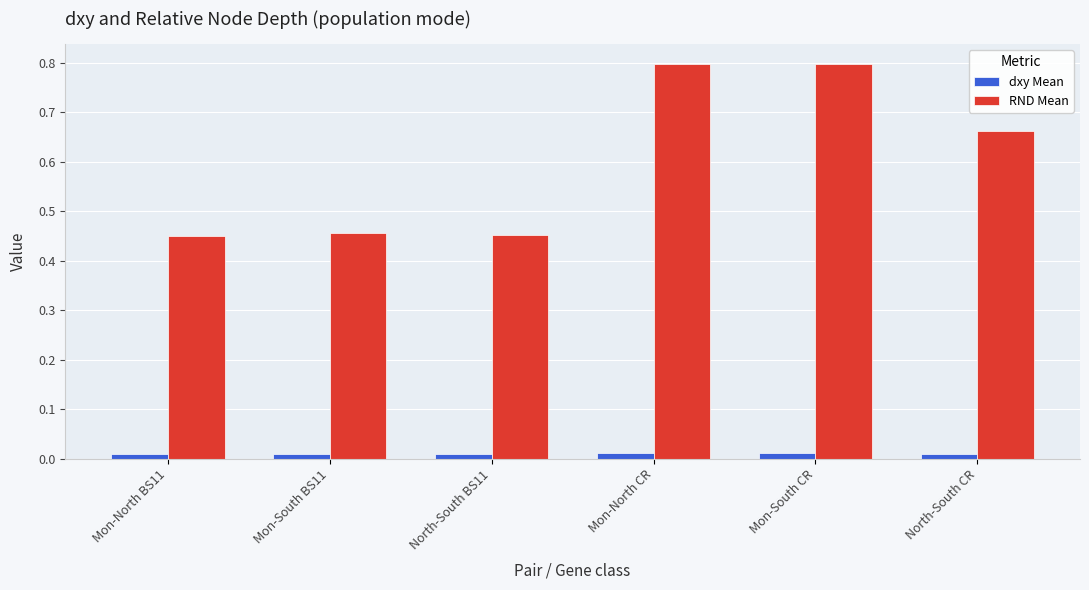

What is the maximum value shown in the chart?

0.8